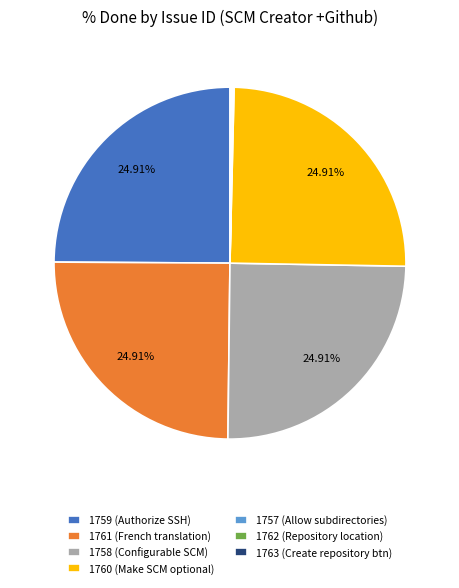

Is there a majority slice in this chart?

No